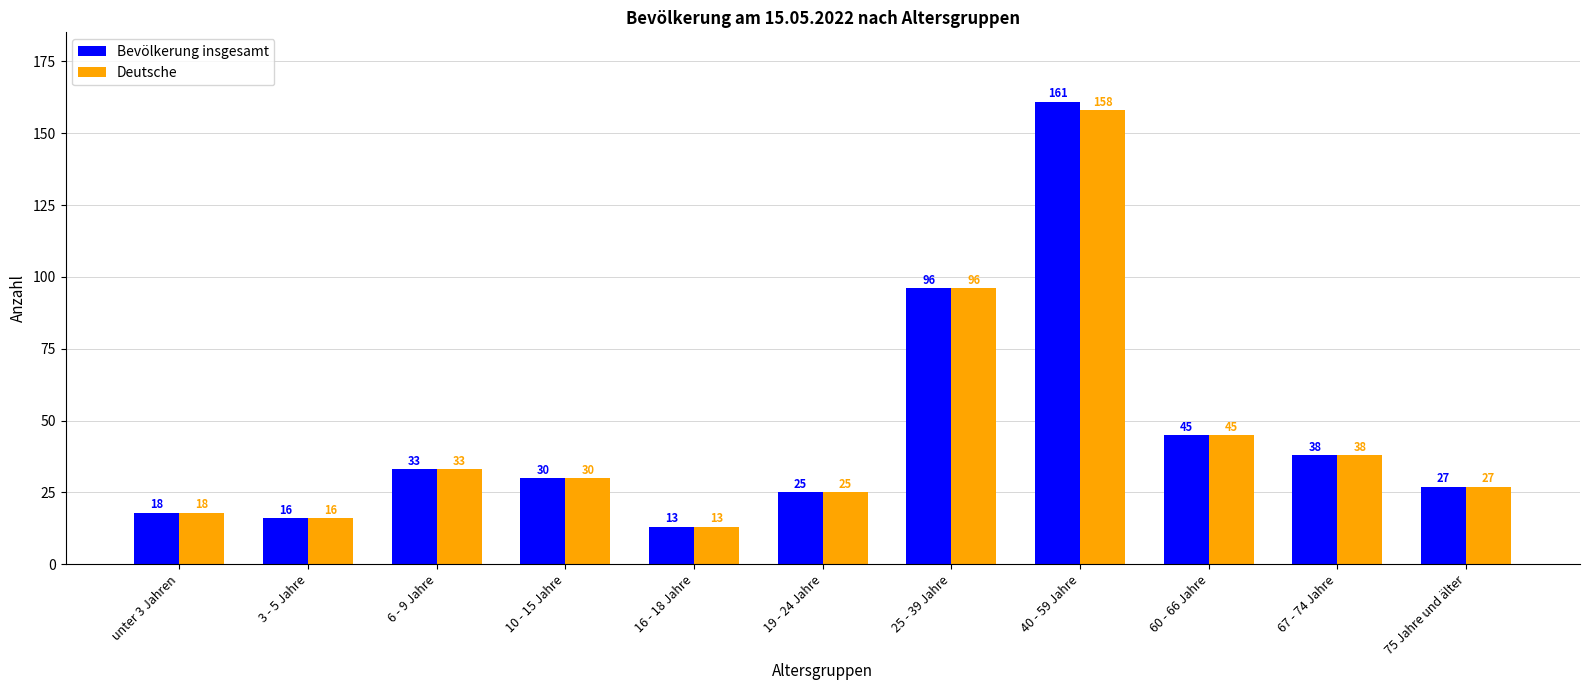

How many bars are there in total?

22